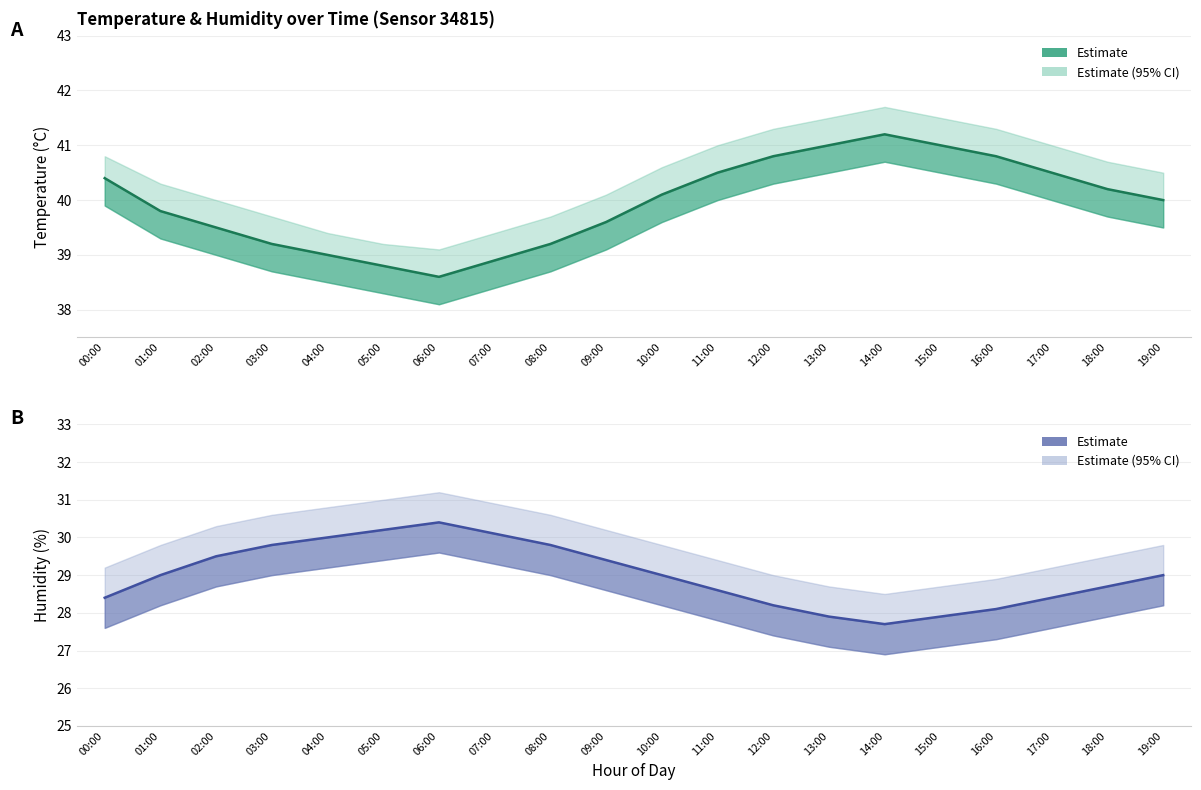

List the series in order of their peak value, highest first.

temperature_upper, temperature, temperature_lower, humidity_upper, humidity, humidity_lower